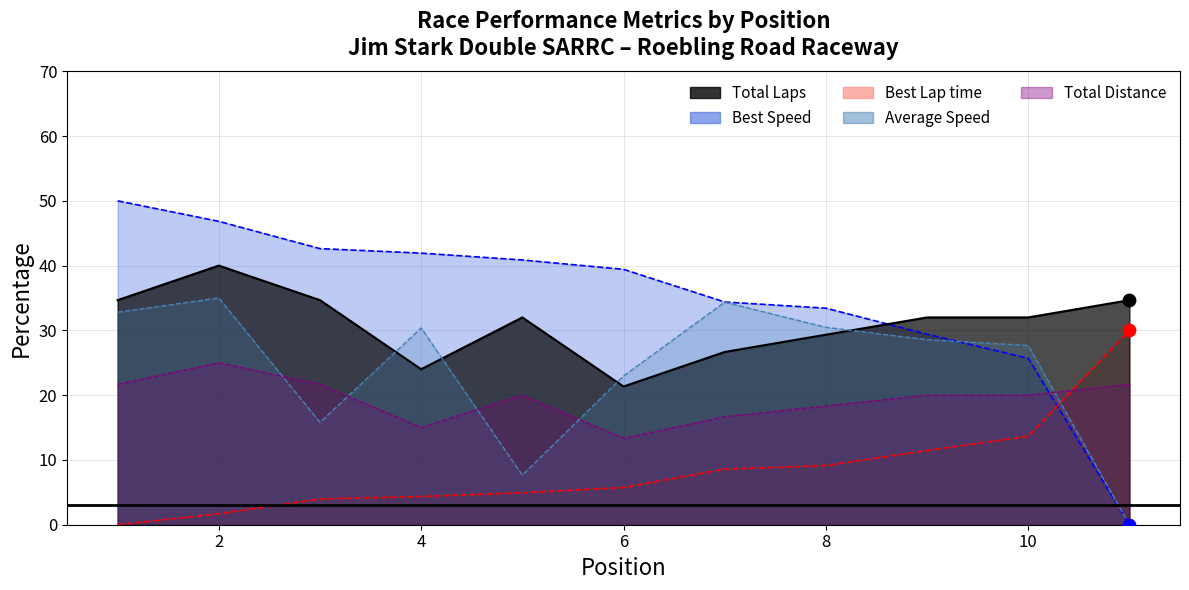

Which series reaches the maximum Y coordinate?

Best Speed